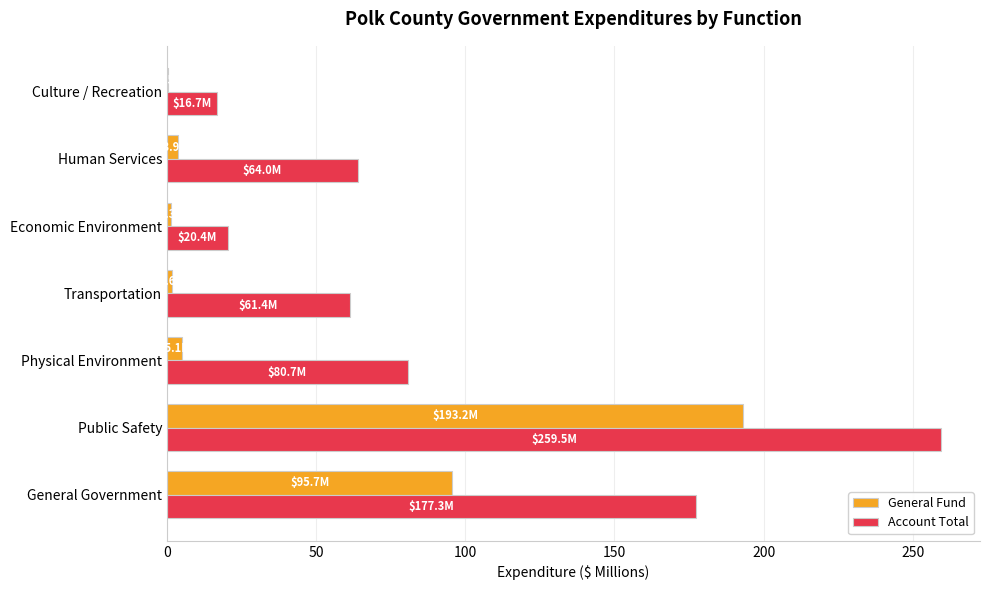

At which label does General Fund reach its peak?

Public Safety